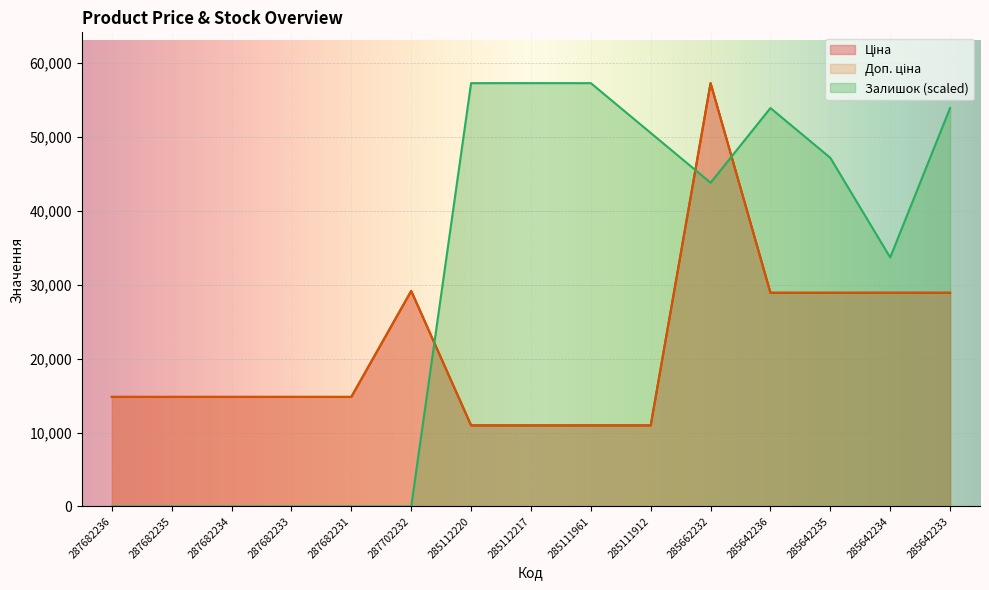

How many distinct data groups are displayed?

3